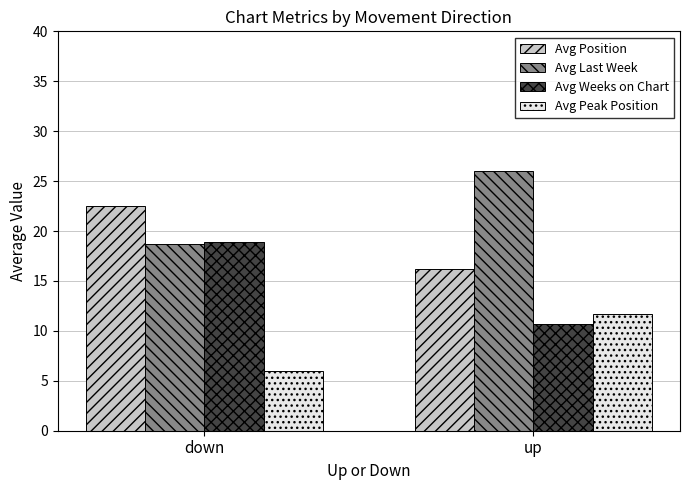

Reading left to right, list all the values displayed in this chart.

Avg Position: 22.6	16.2
Avg Last Week: 18.7	26.0
Avg Weeks on Chart: 18.9	10.7
Avg Peak Position: 6.0	11.7